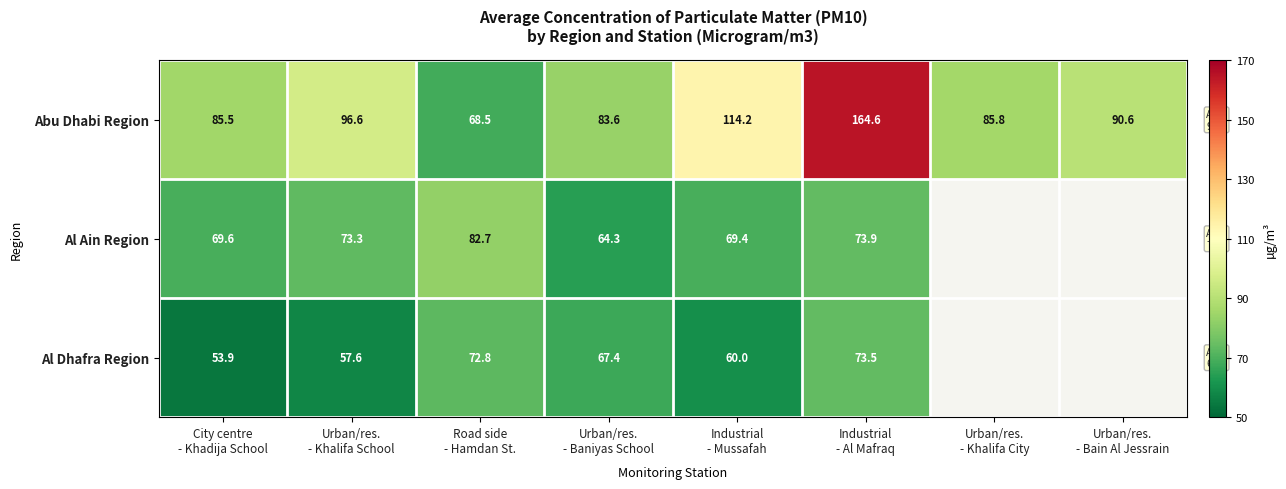

What is the average value of the Abu Dhabi Region series?

98.7